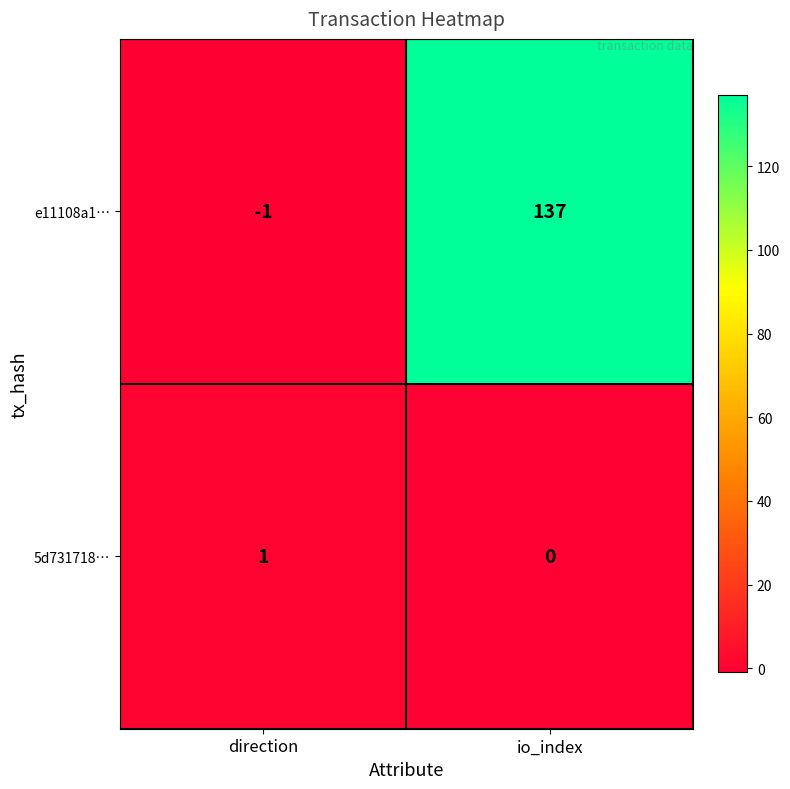

Reading left to right, list all the values displayed in this chart.

e11108a1…: -1	137
5d731718…: 1	0